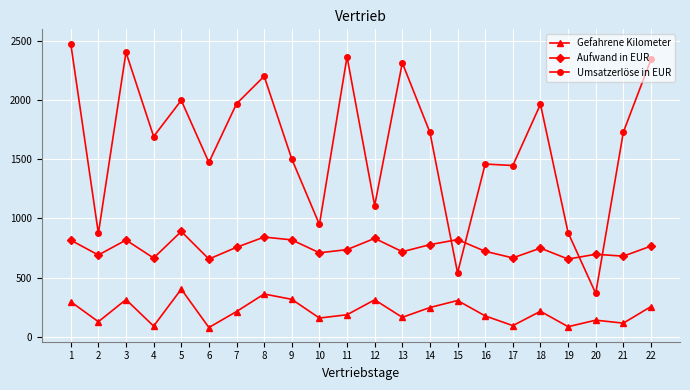

List the series in order of their peak value, highest first.

Umsatzerlöse in EUR, Aufwand in EUR, Gefahrene Kilometer